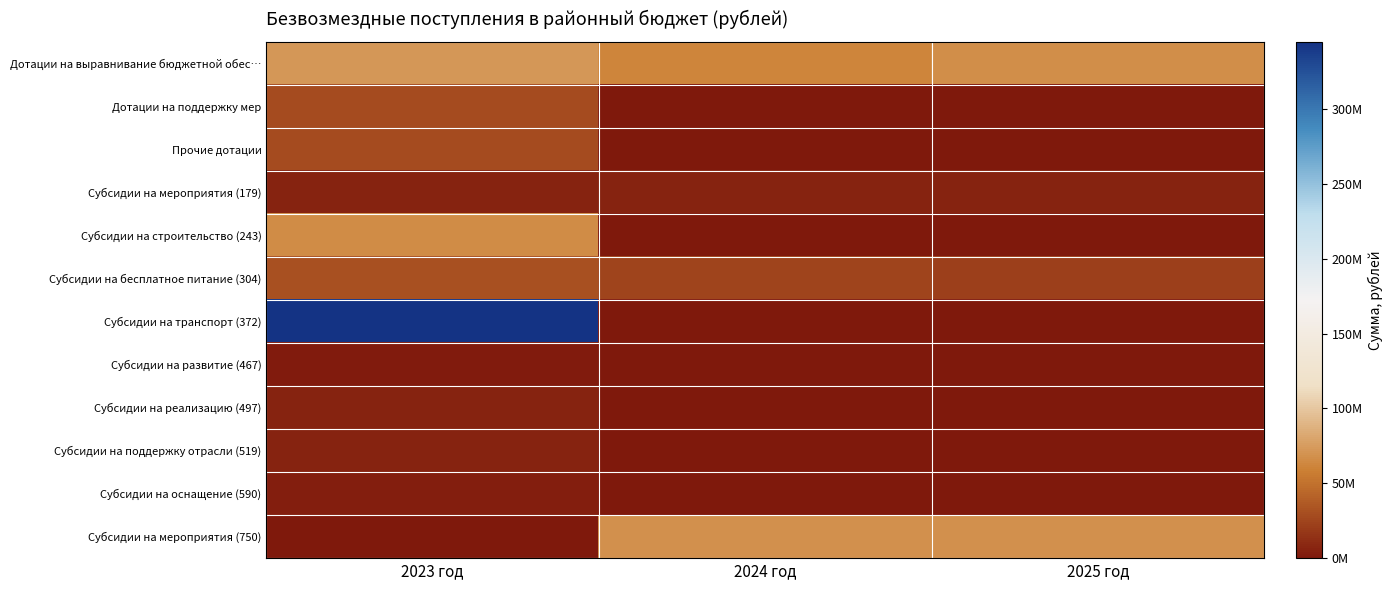

Which series has the largest total across all categories?

Субсидии на транспорт (372)